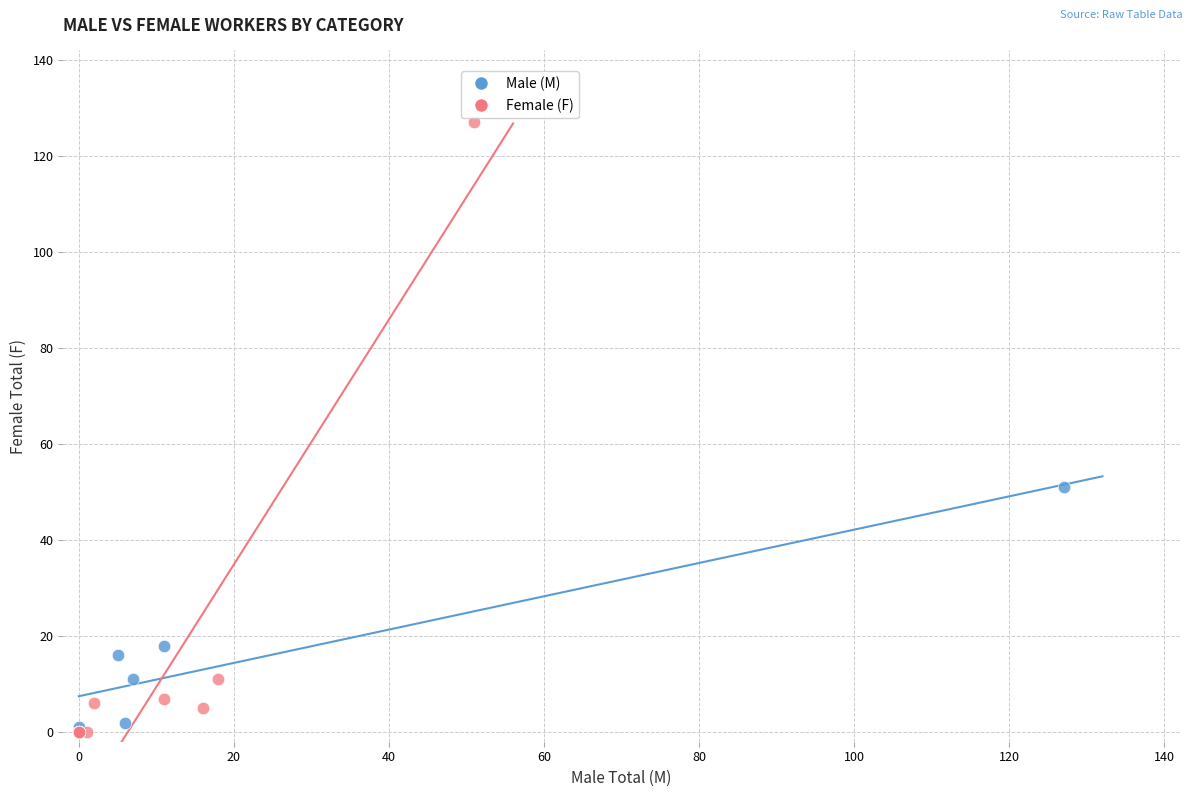

Which series reaches the maximum Y coordinate?

Female (F)